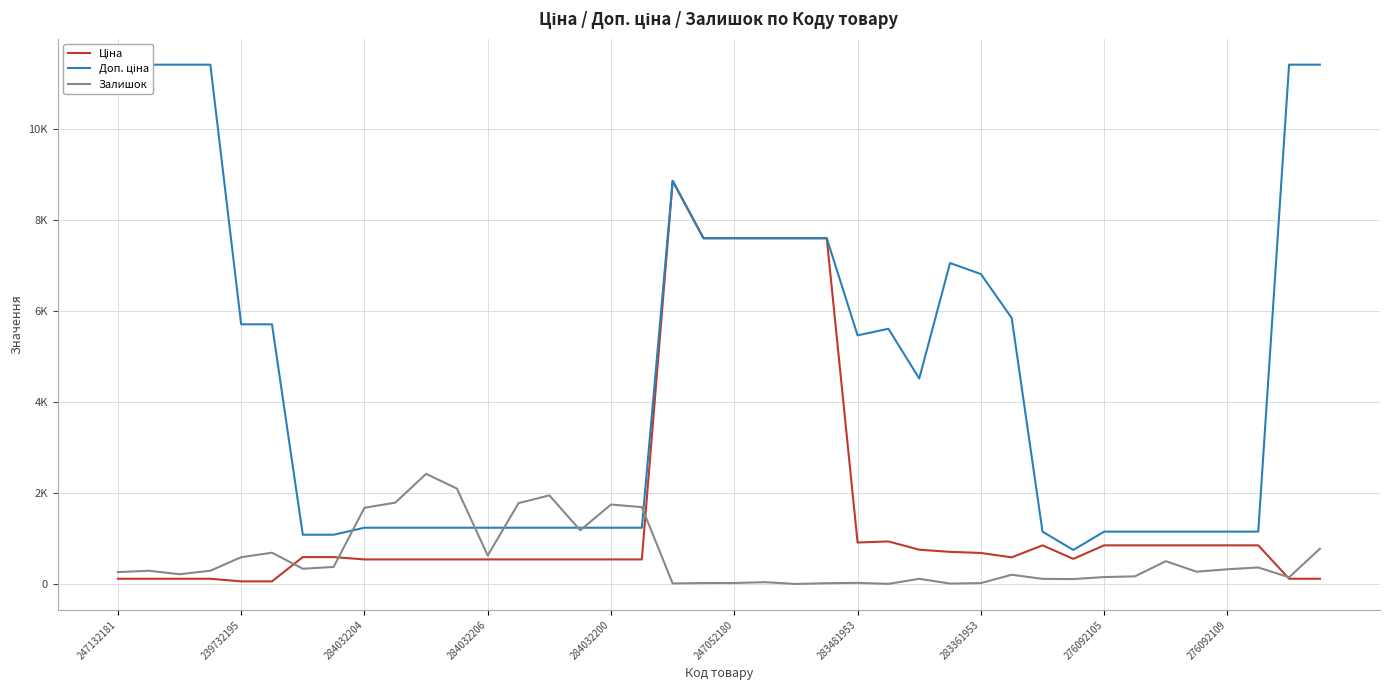

In Доп. ціна, how many points are lower than both neighbors (excluding endpoints)?

3